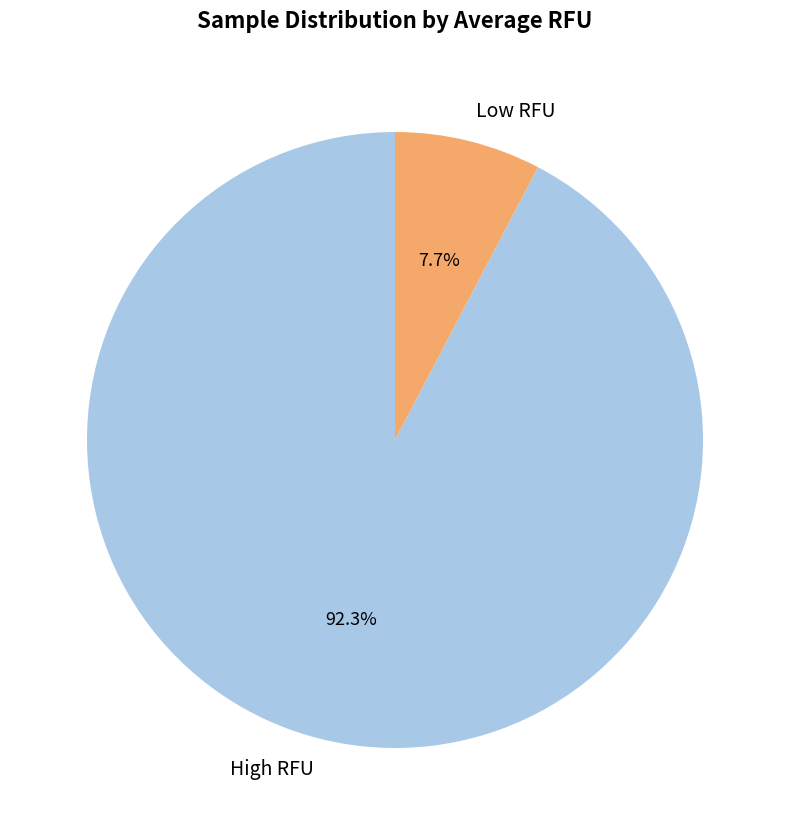

What is the majority slice?

High RFU